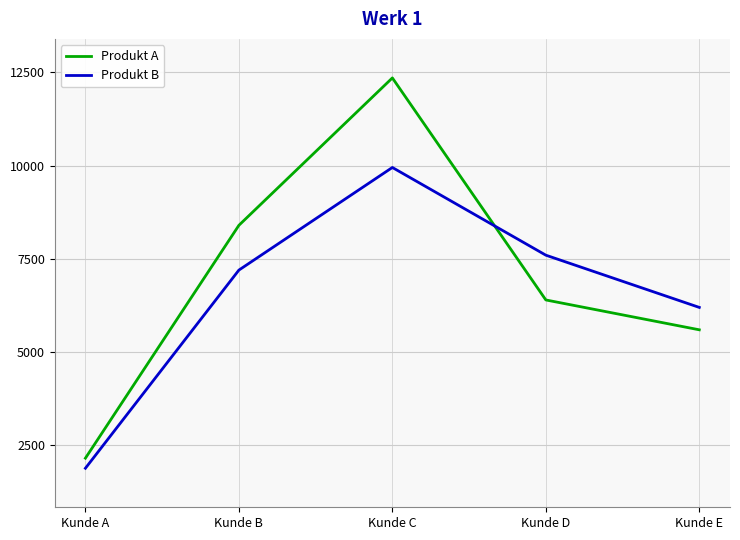

Which series has the widest spread of values?

Produkt A